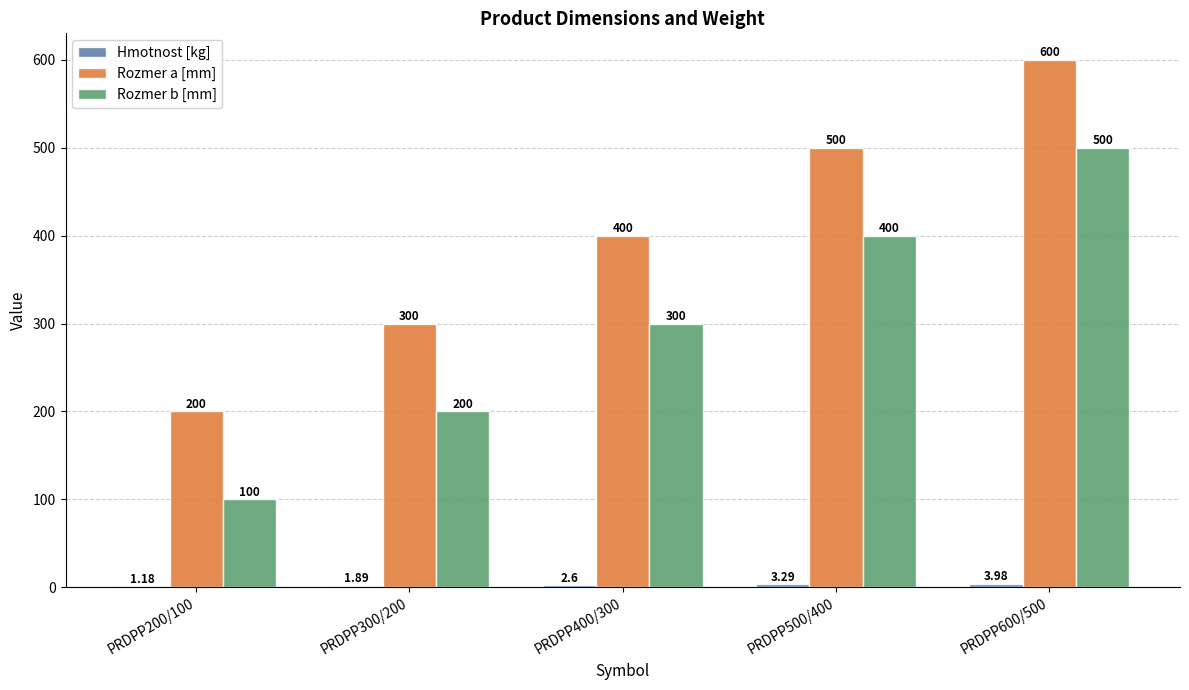

How many data points does each series have?

5